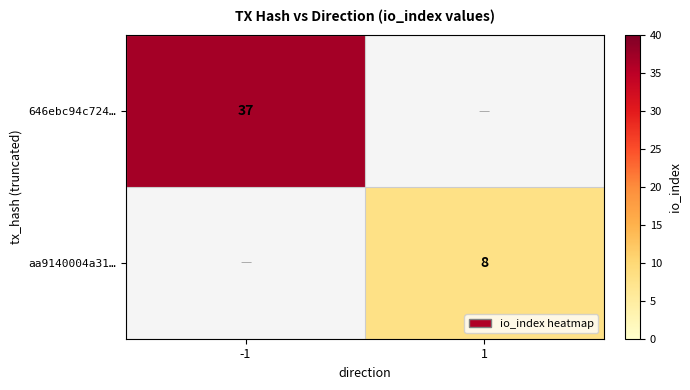

What is the smallest value displayed?

8.0